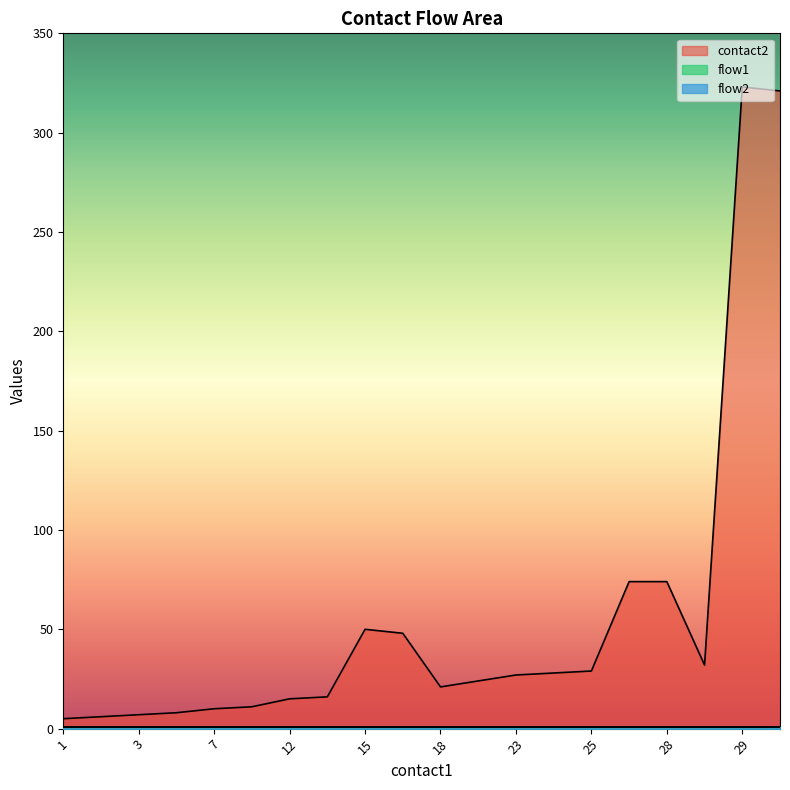

Which series has the largest total across all categories?

contact2